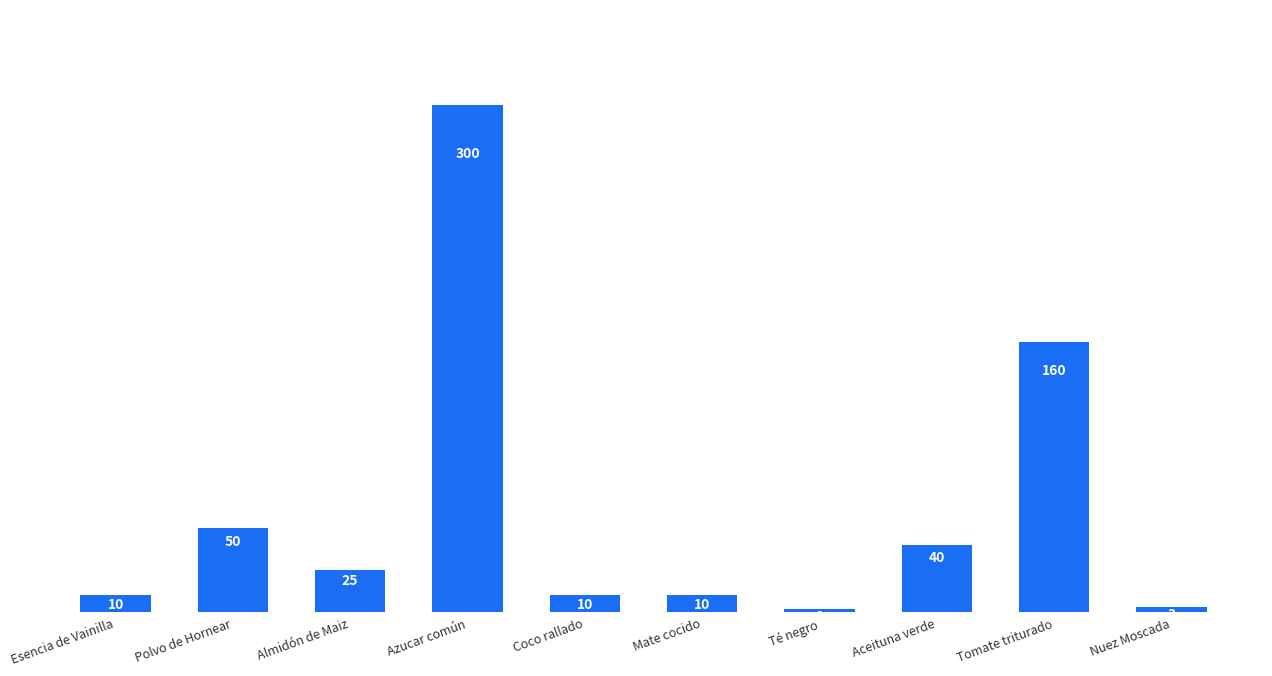

What is the value of the 7th bar from the left?

2